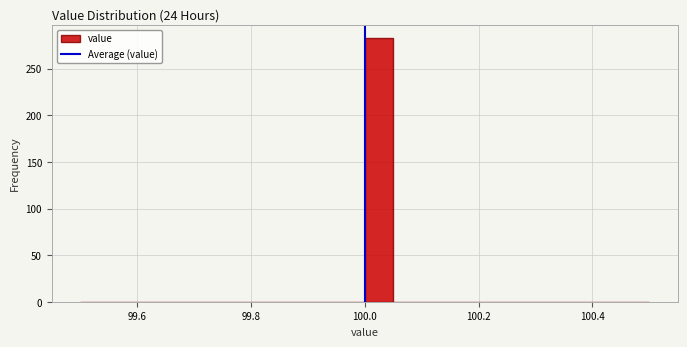

Read against the x-axis, roughly where is the centre of the tallest bar?

100.02